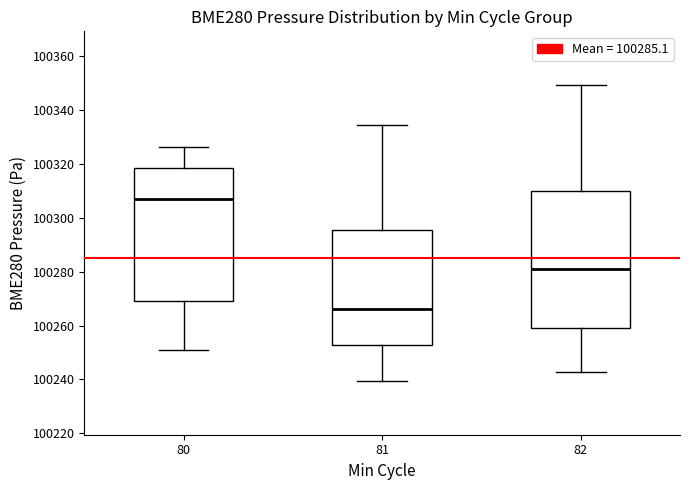

Where does the upper whisker of the box at x = 80 end on the y-axis? The values are not printed on the chart, so give them approximately, as read against the axis.

100326